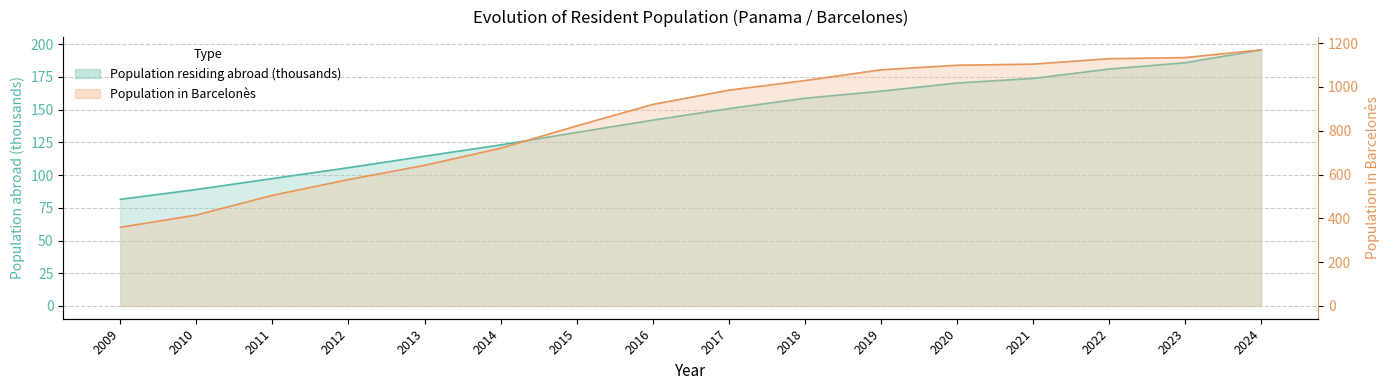

Reading left to right, extract all data points from this chart.

Population residing abroad: 2009=81.5	2010=89.0	2011=97.4	2012=105.7	2013=114.4	2014=123.0	2015=132.6	2016=142.0	2017=150.8	2018=158.7	2019=164.1	2020=170.4	2021=173.9	2022=181.0	2023=185.8	2024=195.7
Population residing in selected place: 2009=359.0	2010=415.0	2011=505.0	2012=577.0	2013=642.0	2014=720.0	2015=822.0	2016=920.0	2017=985.0	2018=1029.0	2019=1078.0	2020=1099.0	2021=1104.0	2022=1129.0	2023=1134.0	2024=1169.0